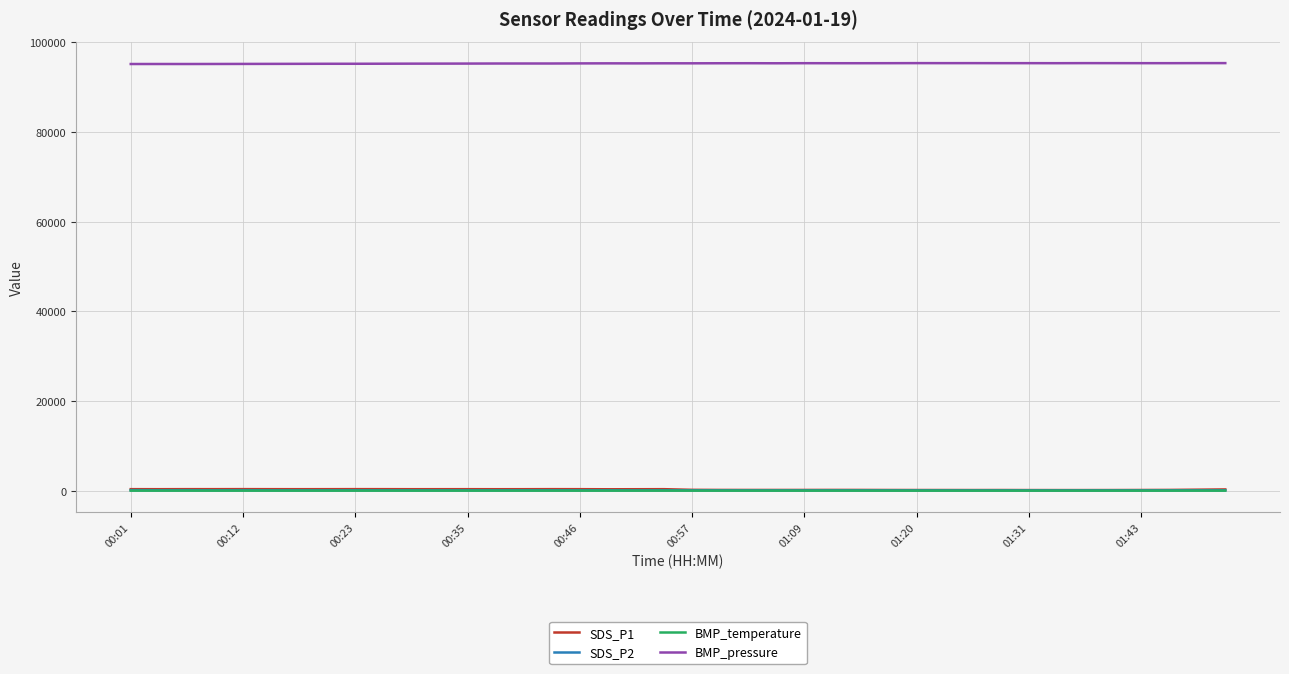

True or false: SDS_P2 and BMP_temperature intersect in this chart.

False